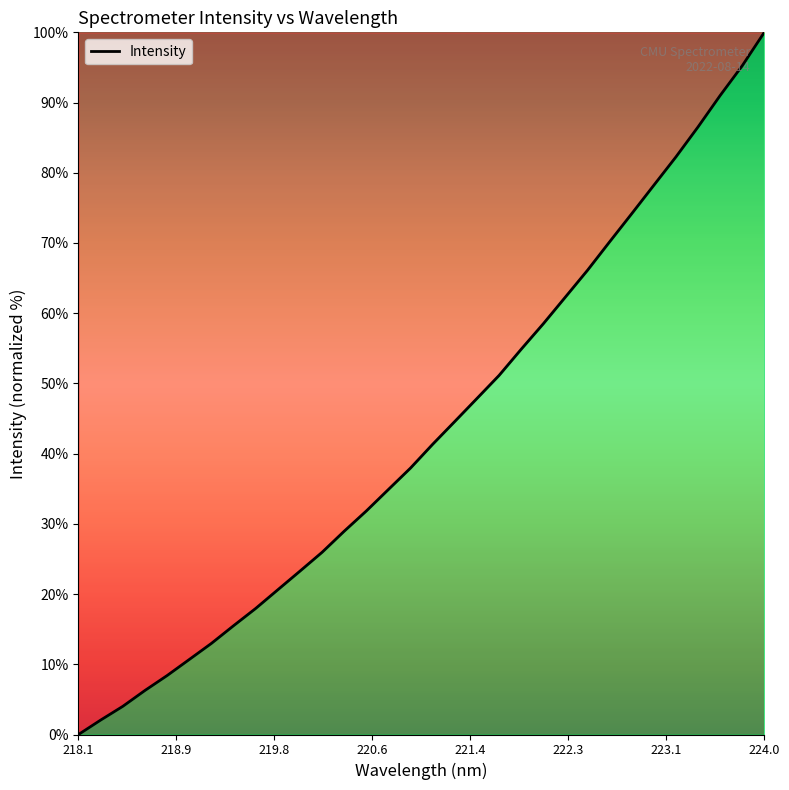

Reading left to right, what are all the values shown in this chart?

0.0	2.1	4.0	6.3	8.4	10.7	13.0	15.5	17.9	20.6	23.3	25.9	29.0	31.8	34.9	38.0	41.3	44.6	47.9	51.1	54.9	58.5	62.3	66.1	70.2	74.2	78.2	82.3	86.5	91.0	95.2	100.0